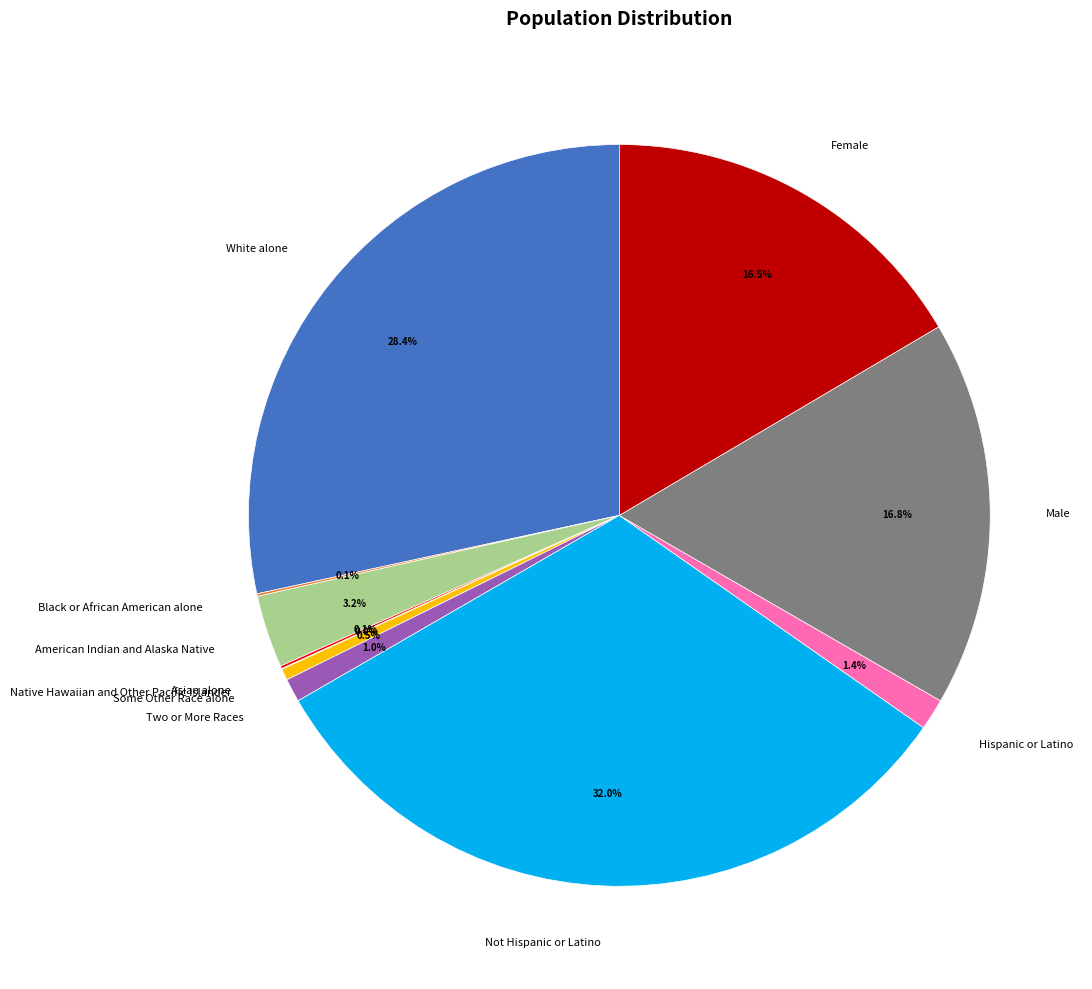

Does Male account for over 50% of the chart?

No